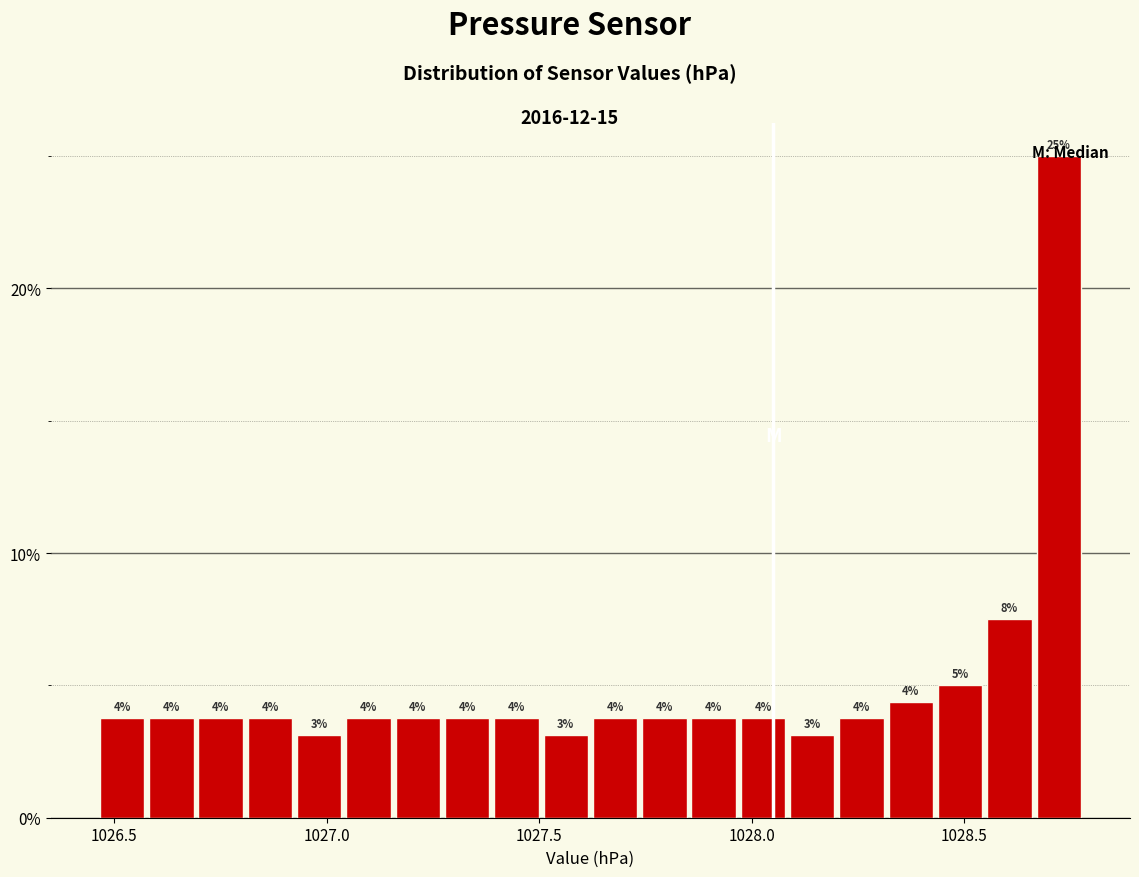

Read against the x-axis, roughly where is the centre of the tallest bar?

1028.70